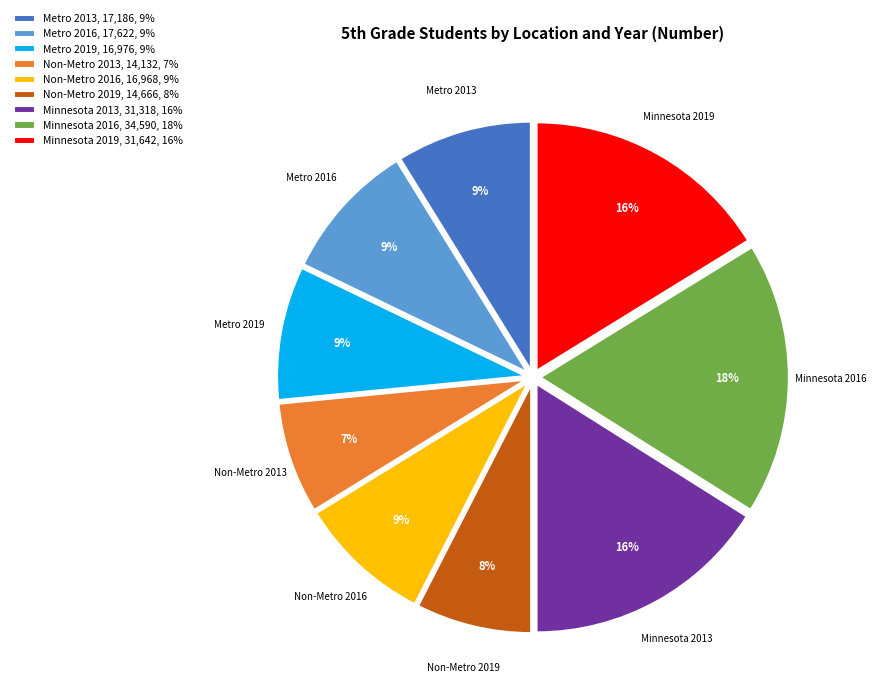

Is the sum of Minnesota 2013 and Metro 2019 greater than half?

No